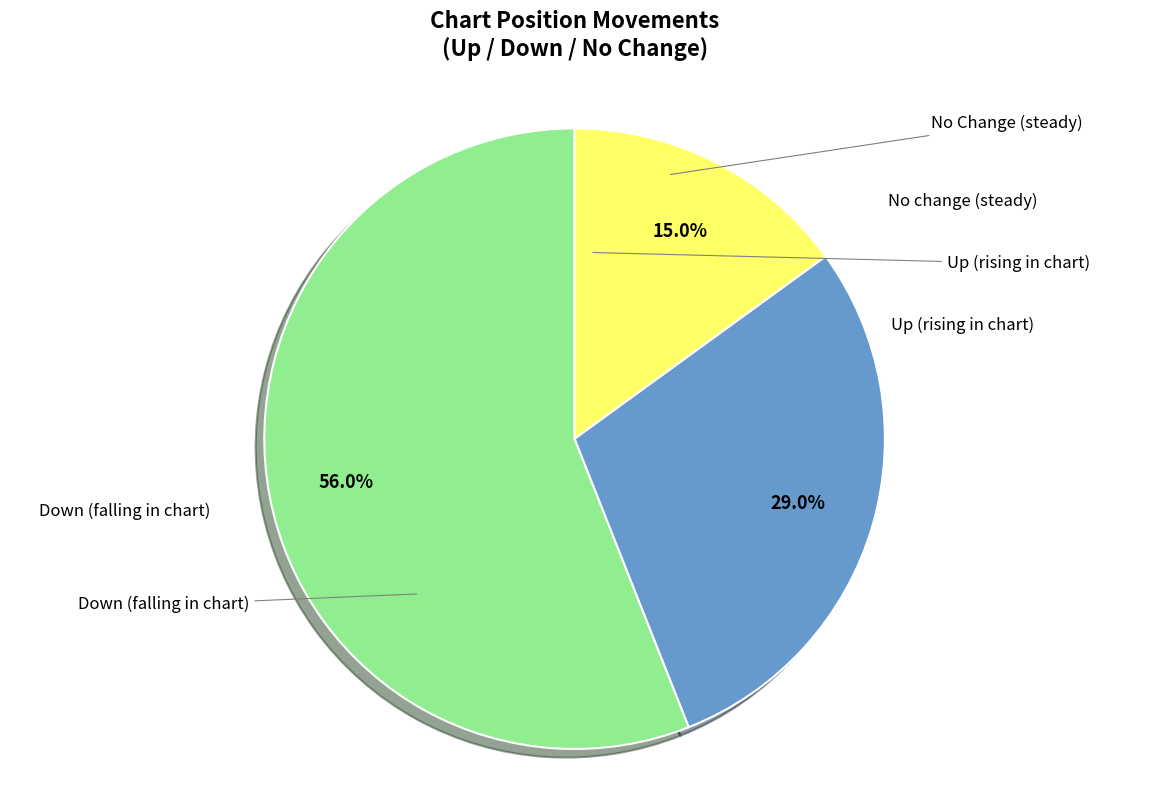

To the nearest percent, what is the difference between the largest and smallest slice percentages?

41%